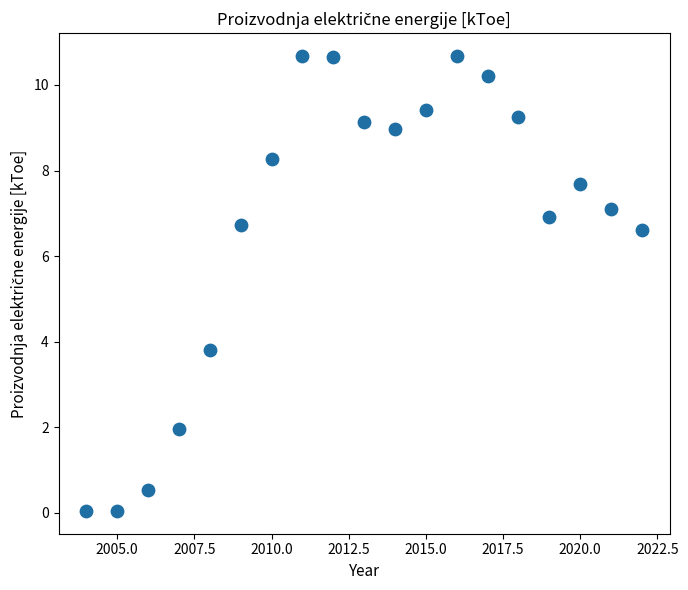

What is the range of Y values (max minus min)?

10.6